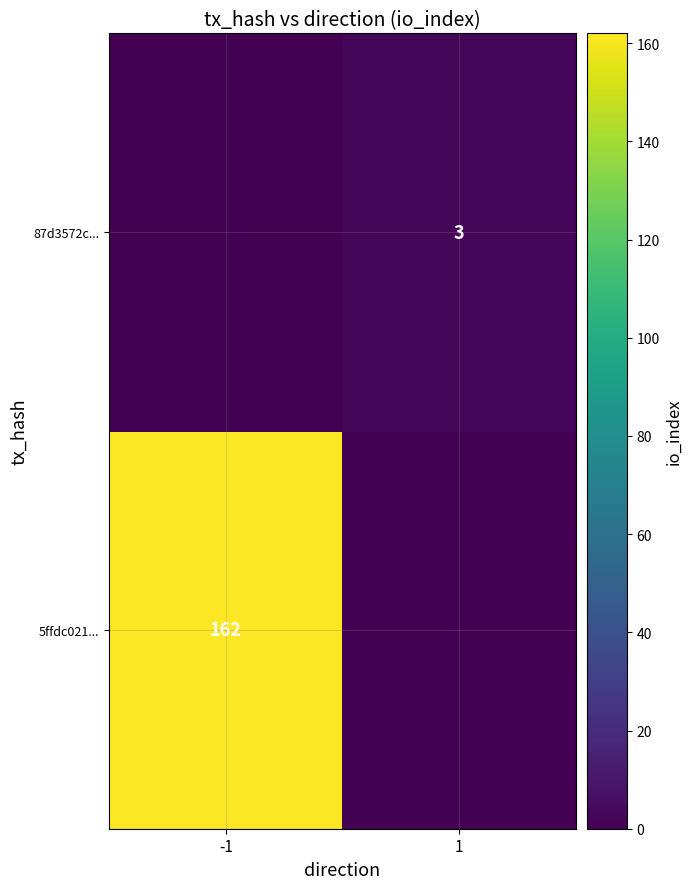

Is it true that 5ffdc021... equals 97 at -1?

False